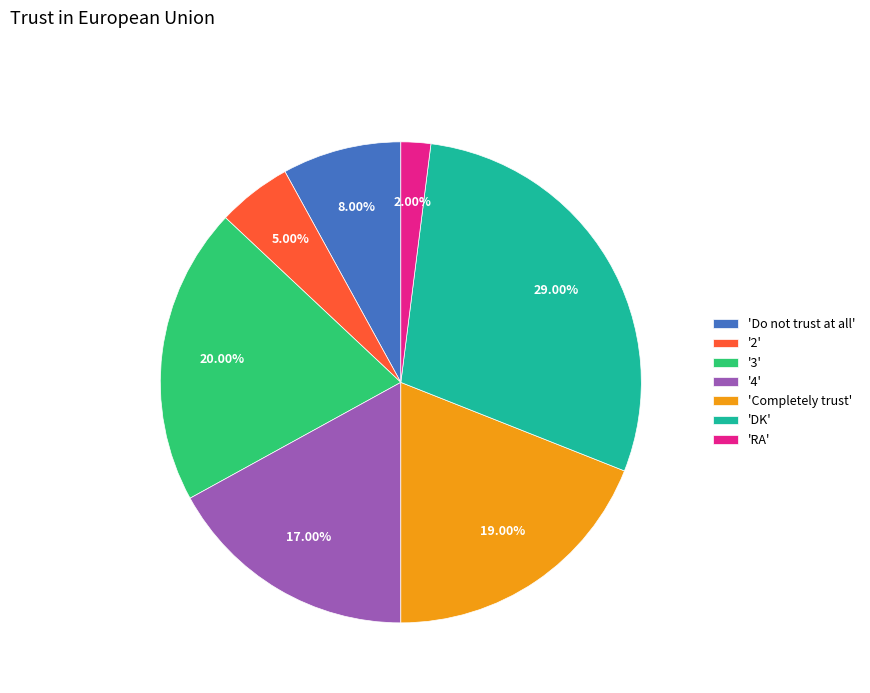

Does any single category account for the majority?

No